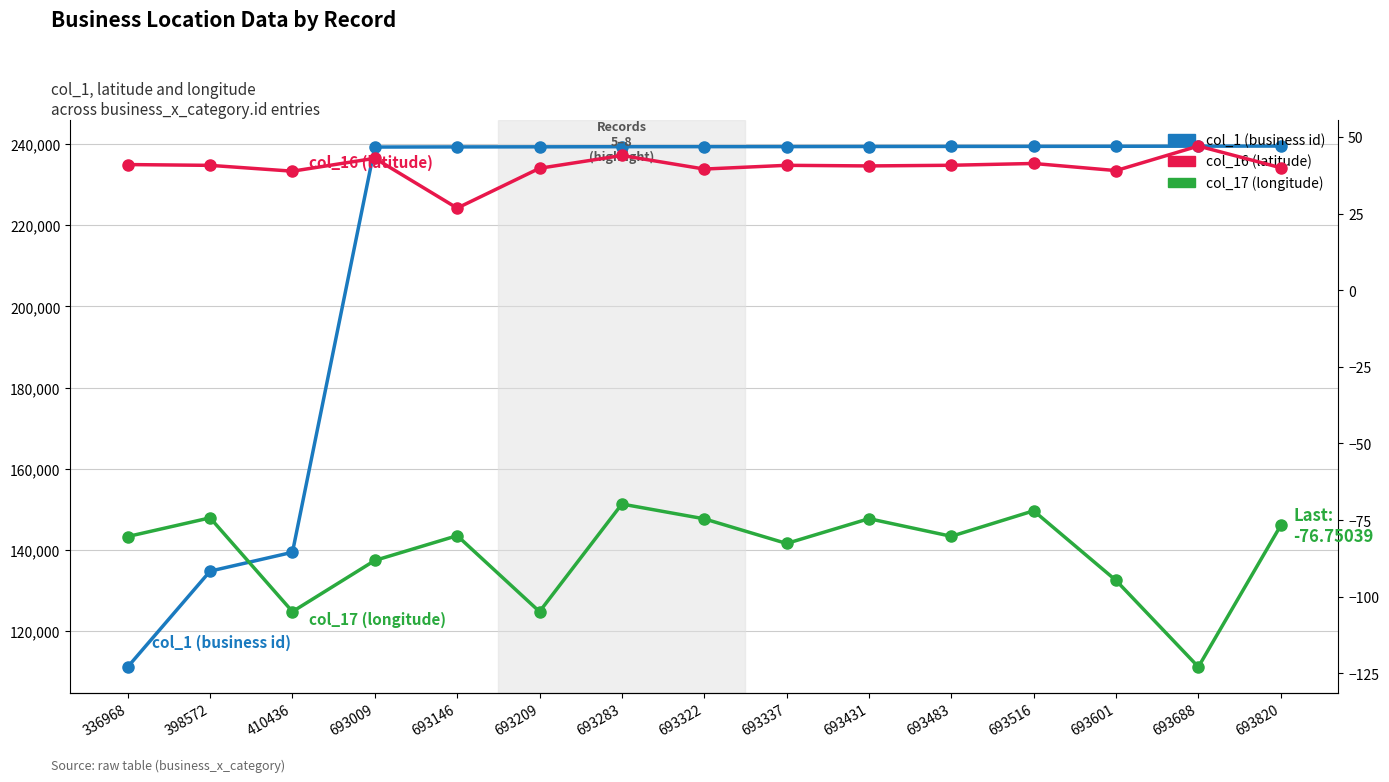

What are all the series names shown in the legend?

col_1 (business id), col_16 (latitude), col_17 (longitude)